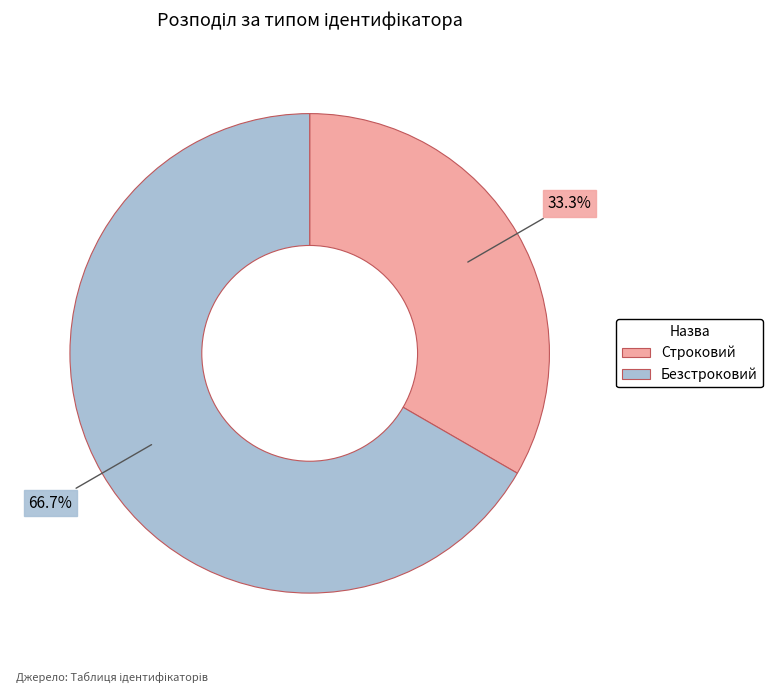

What percentage is NOT represented by Строковий?

66.7%